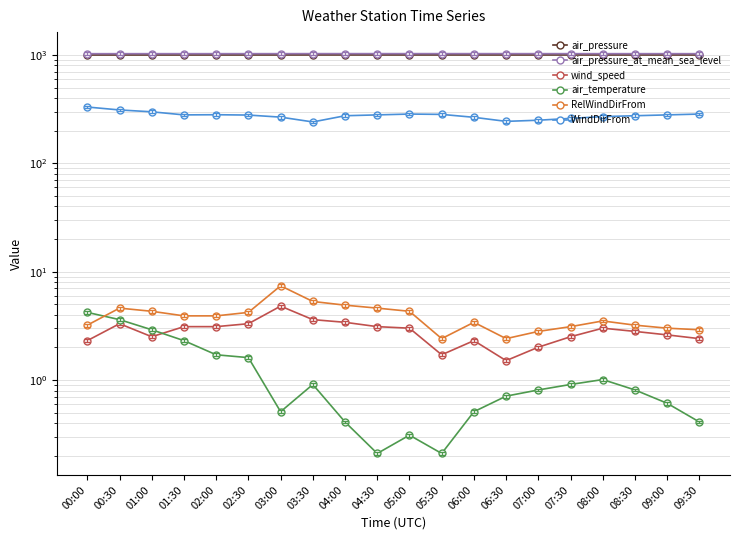

What is the approximate value of air_pressure at 01:30?

1000.4